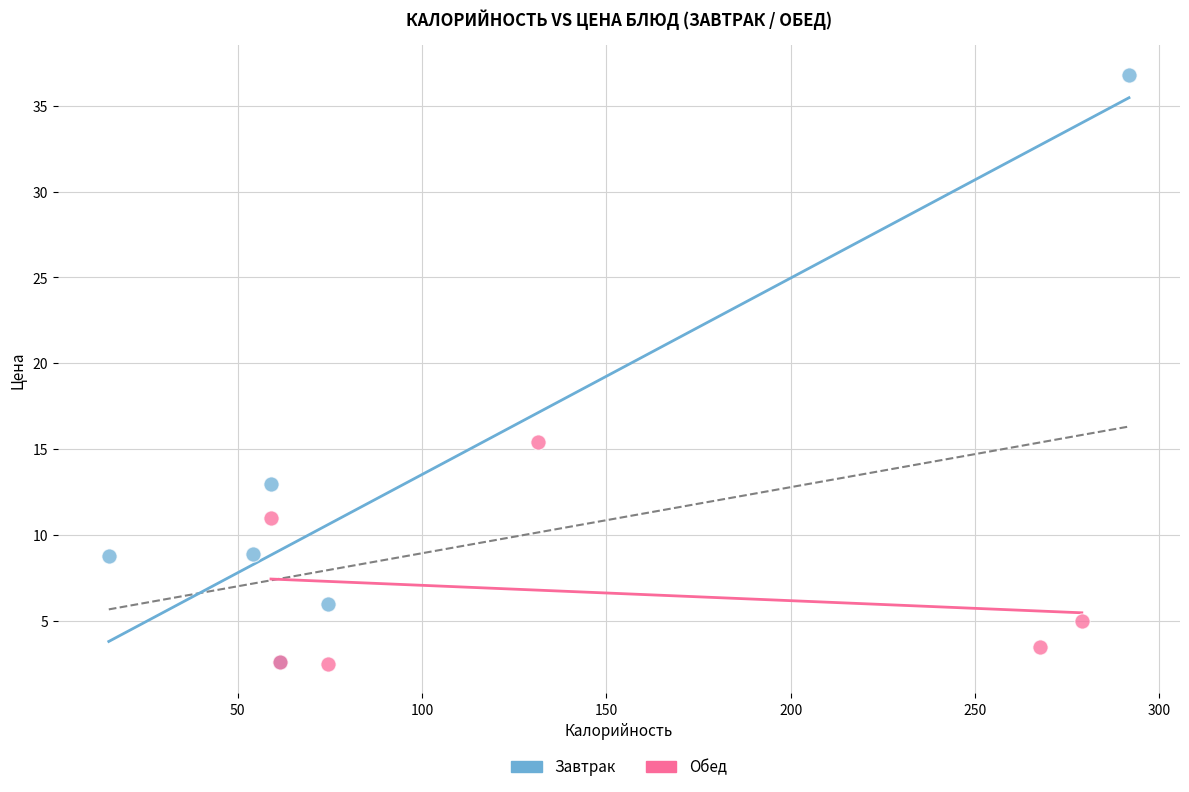

Which series has the largest Y range (max minus min)?

Завтрак